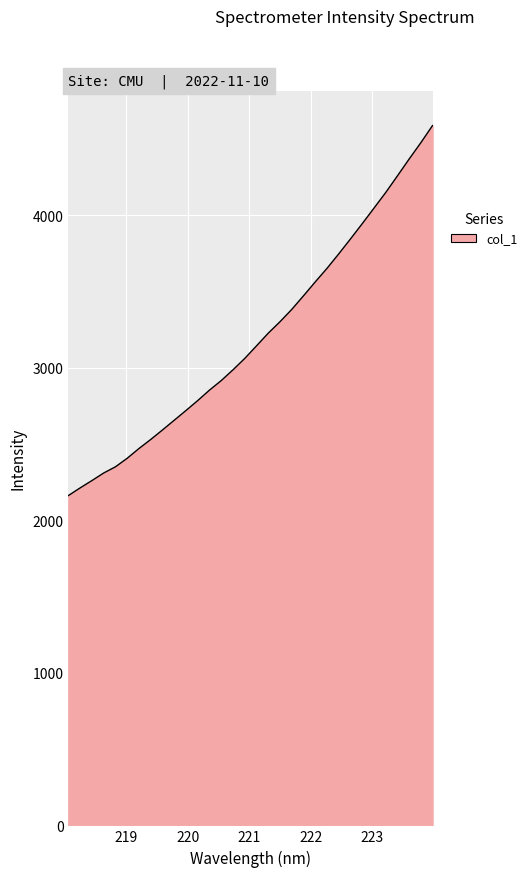

What is the difference between the maximum and minimum values?

2425.2